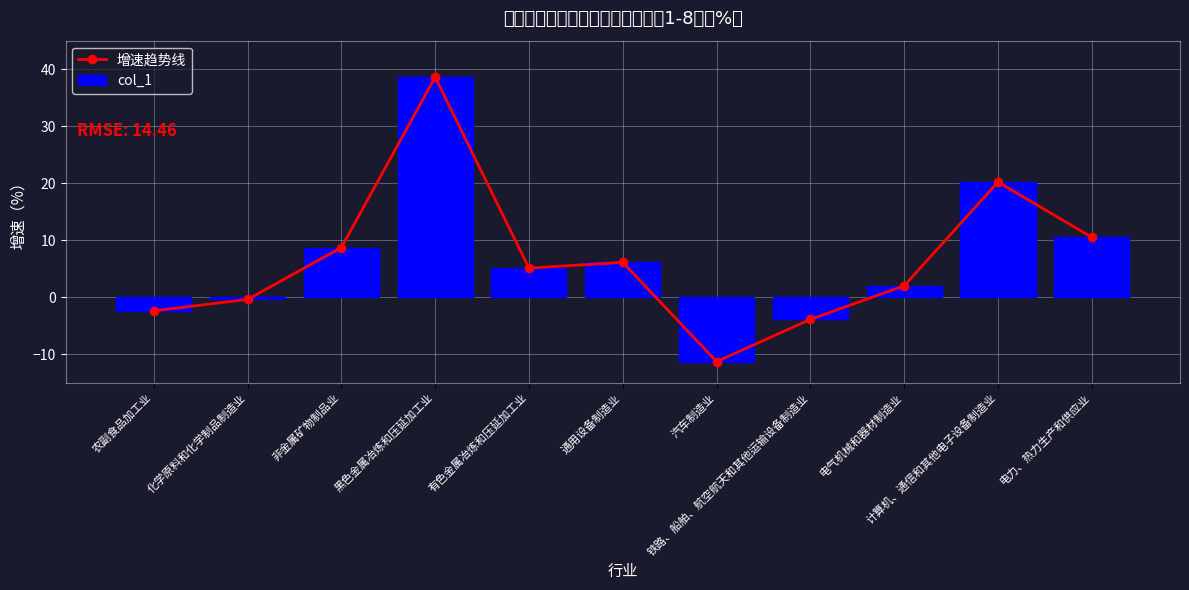

Is it true that 增速趋势线 equals -11.3 at 汽车制造业?

True